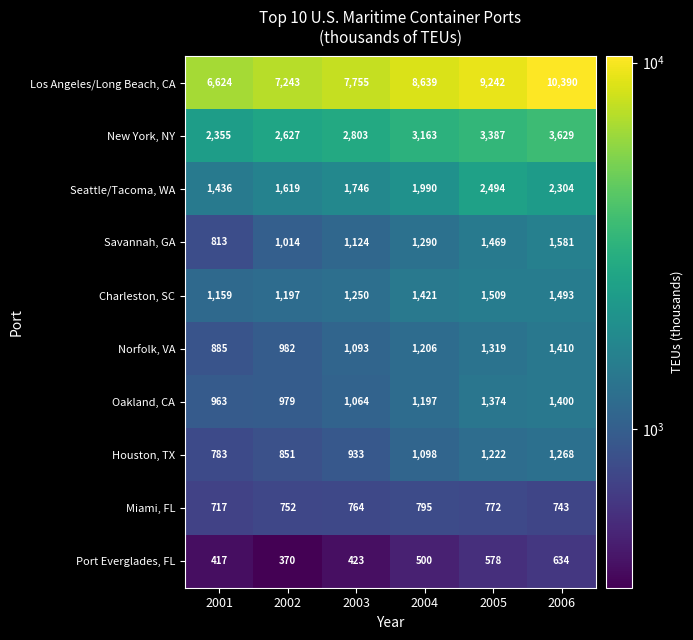

At how many categories does at least one series exceed 8114?

3